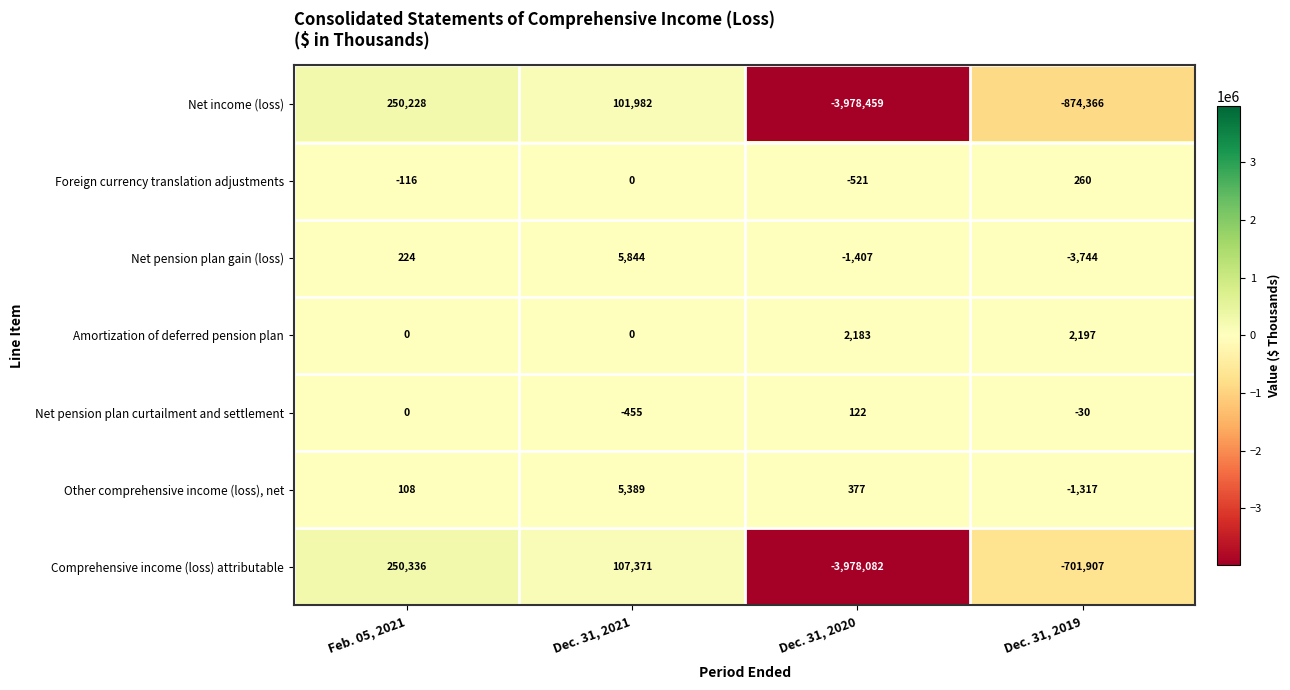

What is the difference between the second highest and minimum values in the Other comprehensive income (loss), net series?

1694